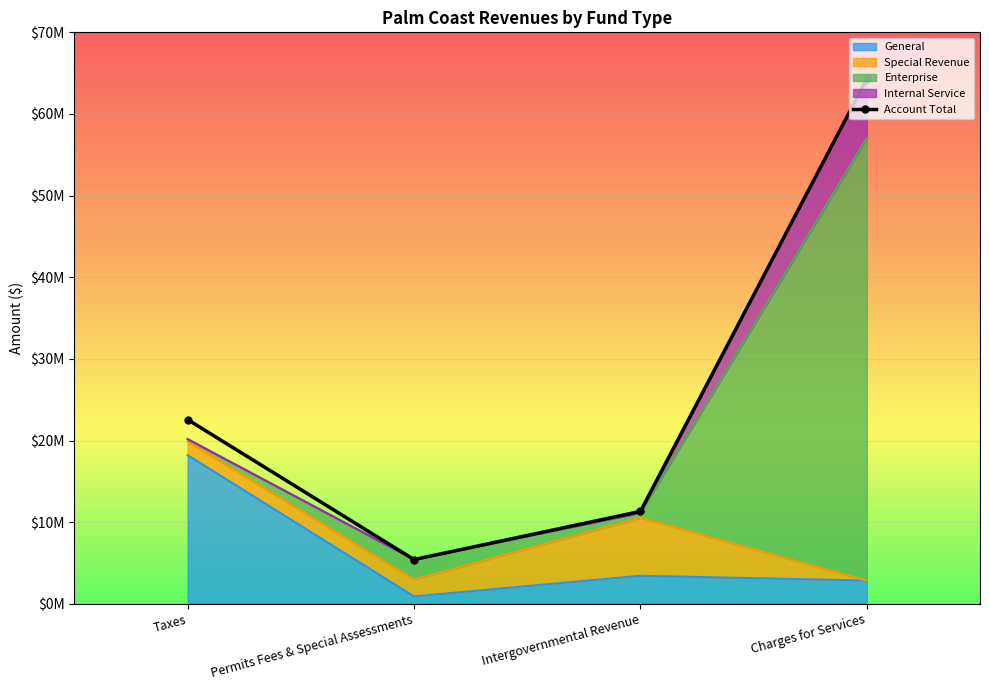

Approximately how many times larger is the value at Charges for Services compared to Intergovernmental Revenue?

5.7